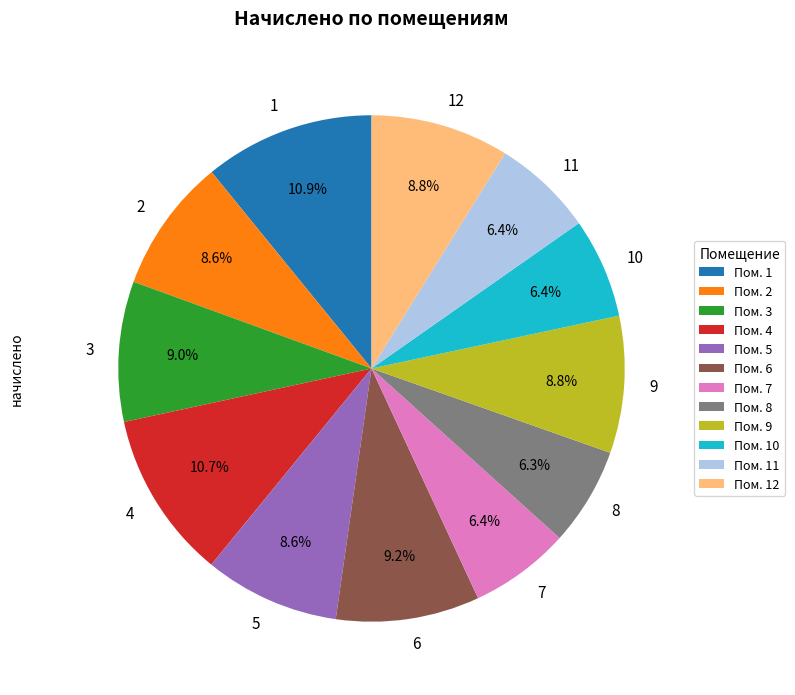

What percentage is NOT represented by 8?

93.7%